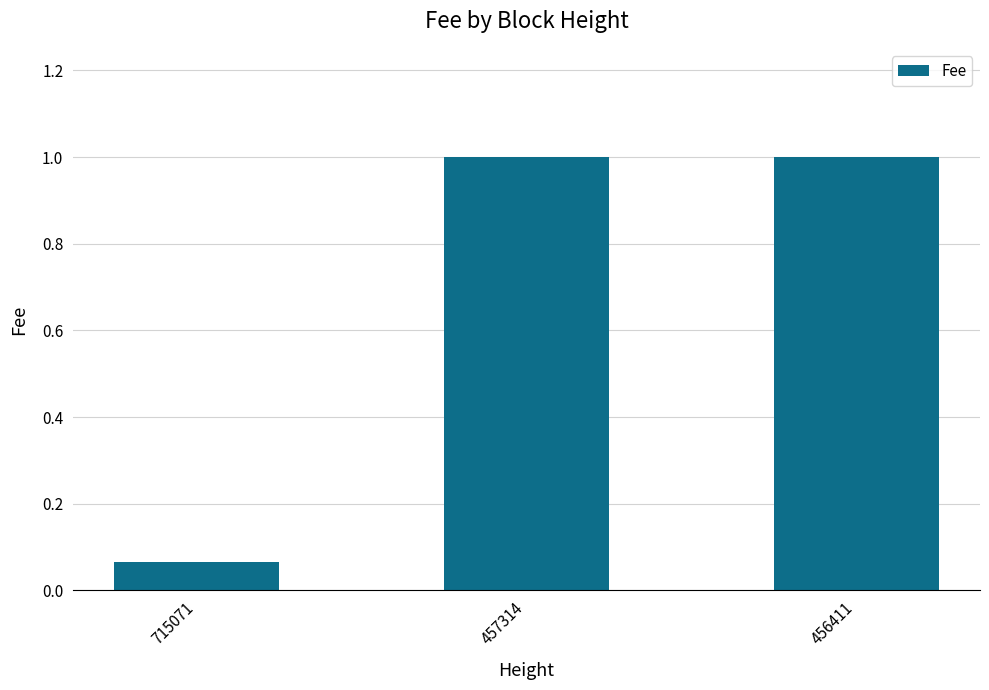

At which label is the value closest to 0?

715071